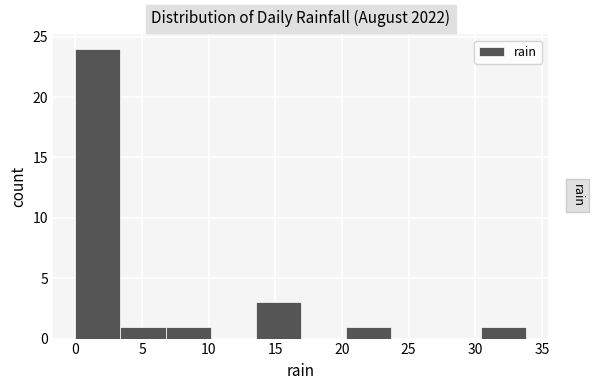

Reading left to right, list every bar in this chart as the range it spans on the x-axis followed by its height. Neither the bar edges nor the heights are printed on the chart, so give them approximately, as read against the axes.

0.0 to 3.5: 24
3.5 to 7.0: 1
7.0 to 10.0: 1
10.0 to 13.5: 0
13.5 to 17.0: 3
17.0 to 20.5: 0
20.5 to 23.5: 1
23.5 to 27.0: 0
27.0 to 30.5: 0
30.5 to 34.0: 1